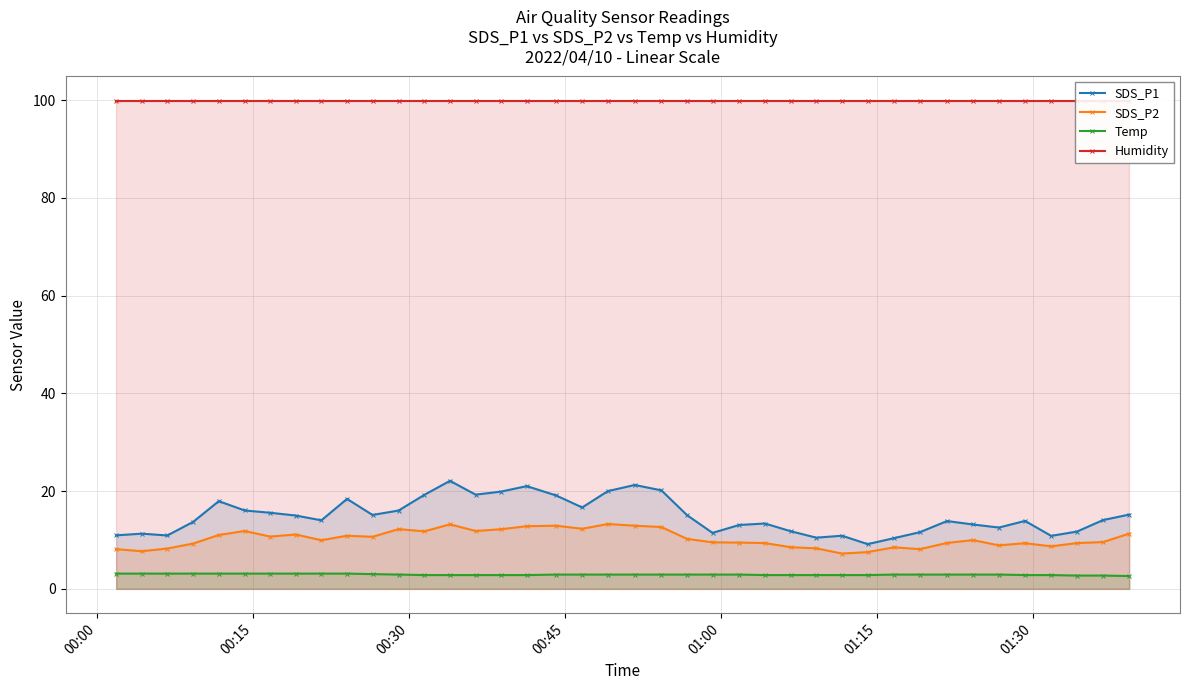

True or false: SDS_P1 has more than 1 points higher than both neighbors.

True